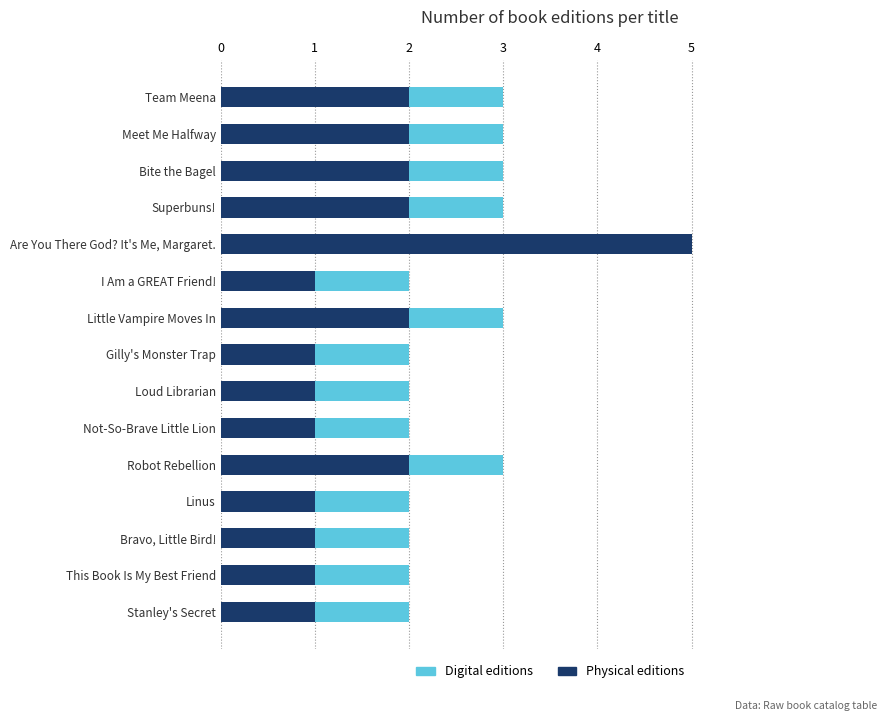

The value of Physical editions at Linus is 0. True or false?

False